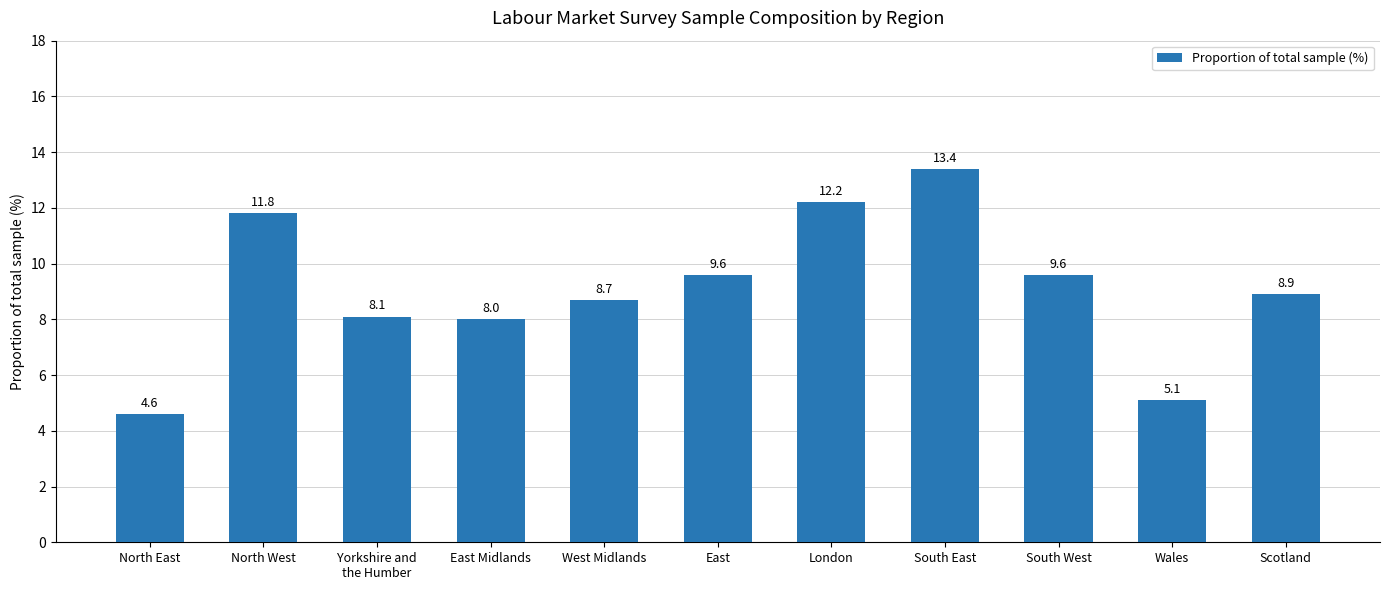

What is the ratio of the value at North East to the value at West Midlands?

0.5